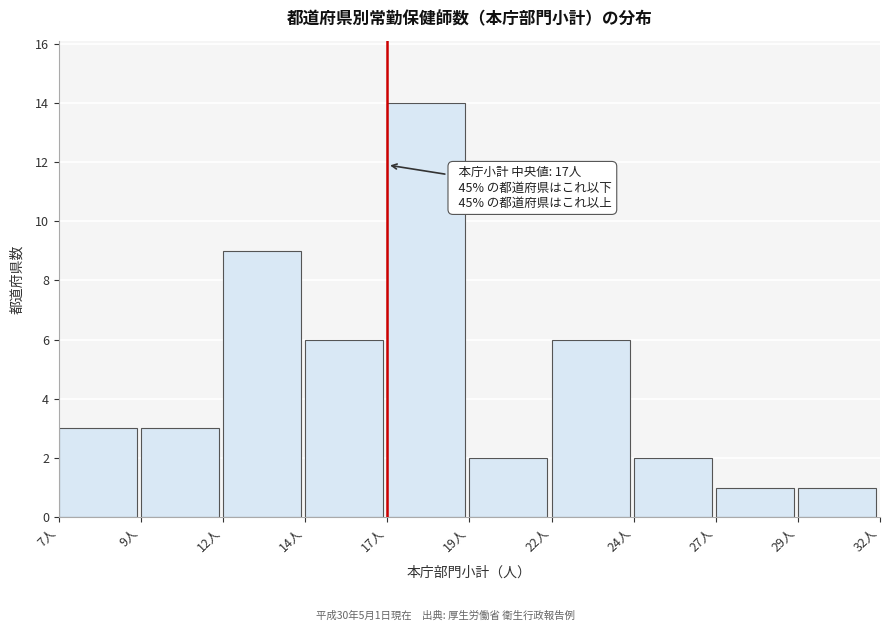

Reading left to right, extract all data points from this chart.

7人=3	9人=3	12人=9	14人=6	17人=14	19人=2	22人=6	24人=2	27人=1	29人=1